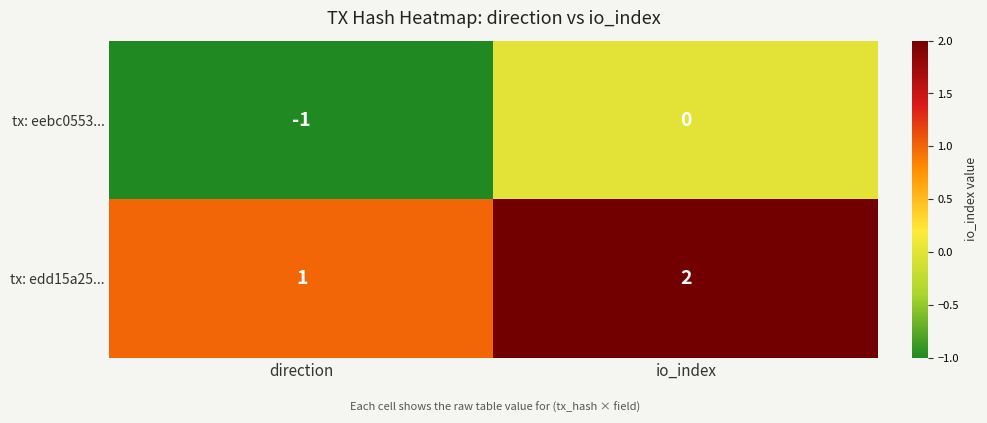

Reading left to right, list all the values displayed in this chart.

tx: eebc0553...: direction=-1	io_index=0
tx: edd15a25...: direction=1	io_index=2